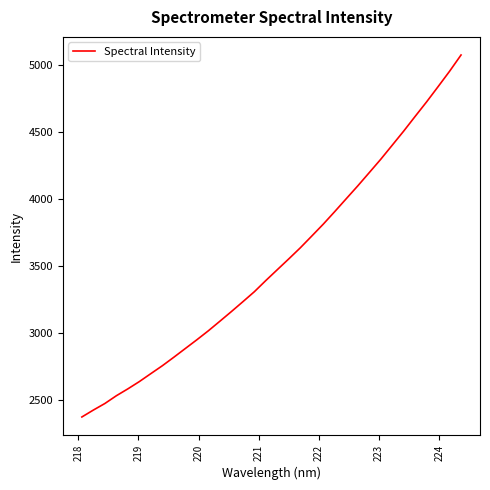

What is the difference between the maximum and minimum values?

2698.5